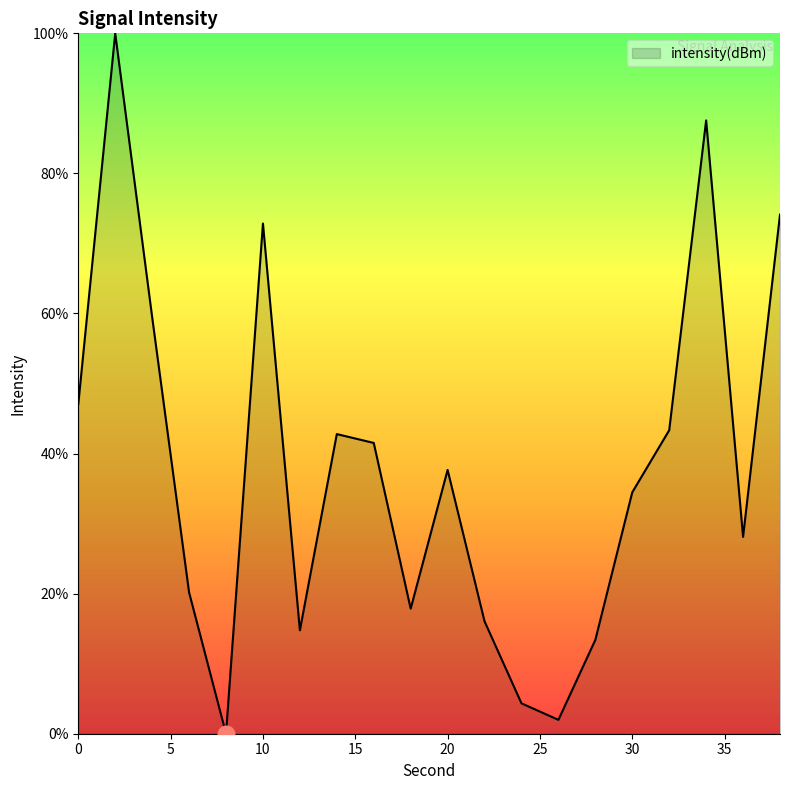

What is the greatest value displayed?

100.0